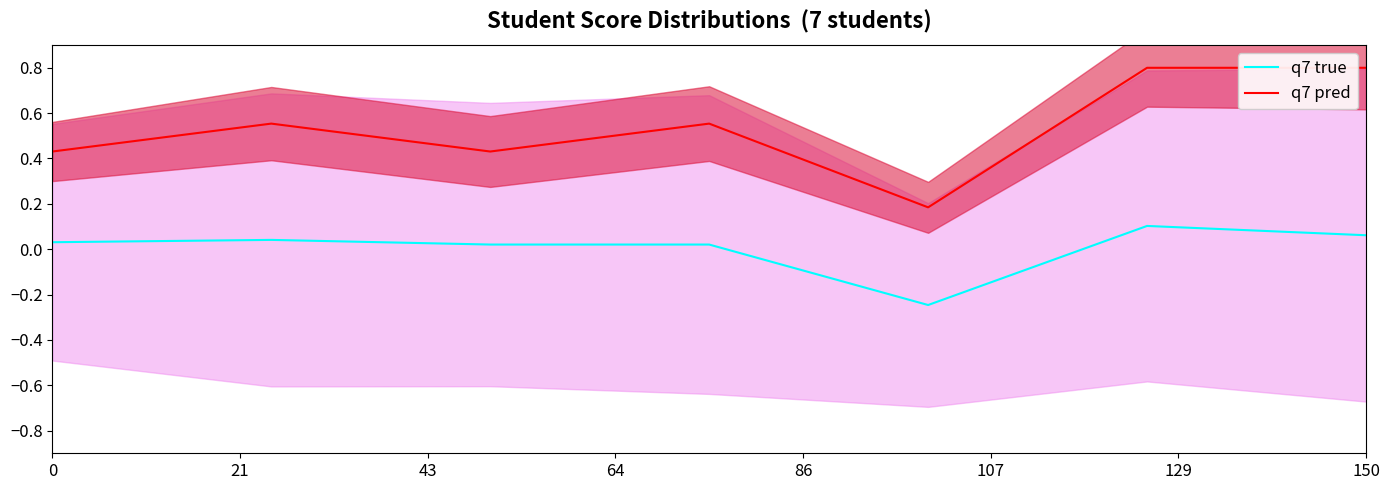

What is the difference between the maximum and minimum values in the q7 pred series?

0.6